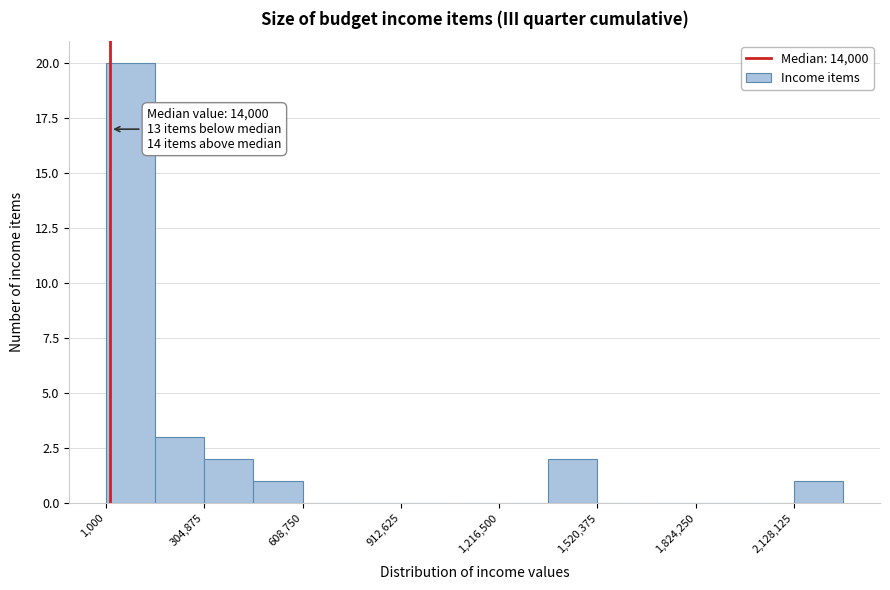

Around what value on the x-axis is the tallest bar? Give the approximate position of its centre, as read against the axis.

100000